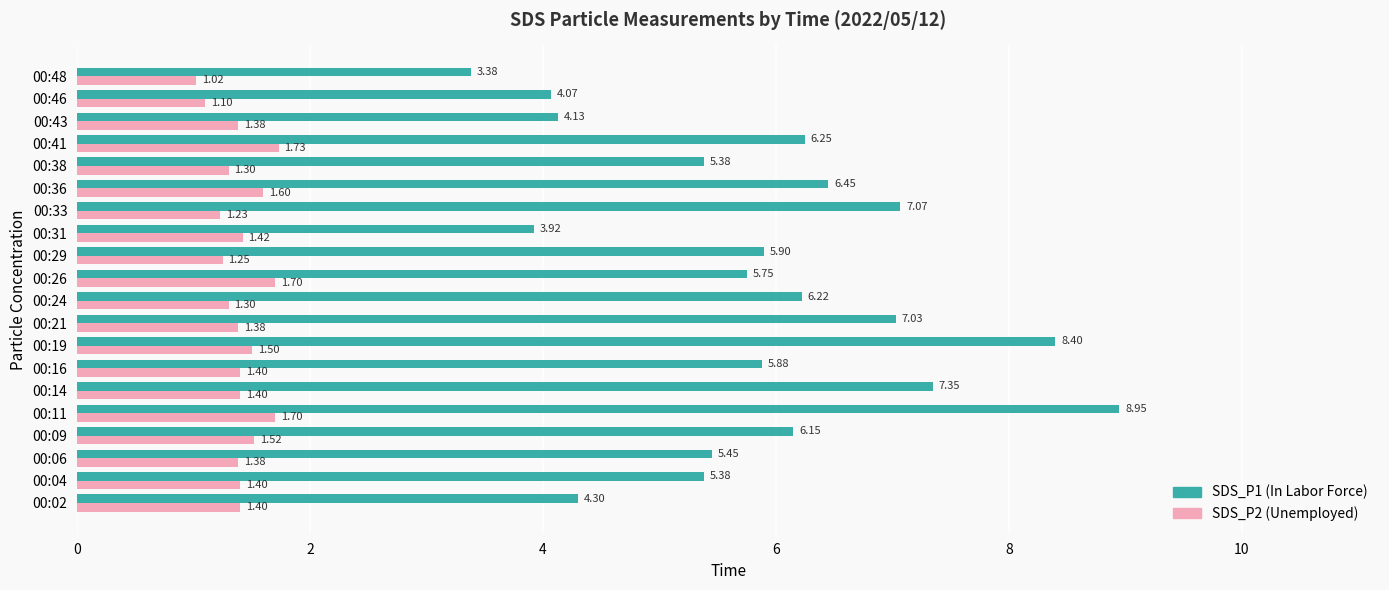

What is the total value across all series at 00:33?

8.3